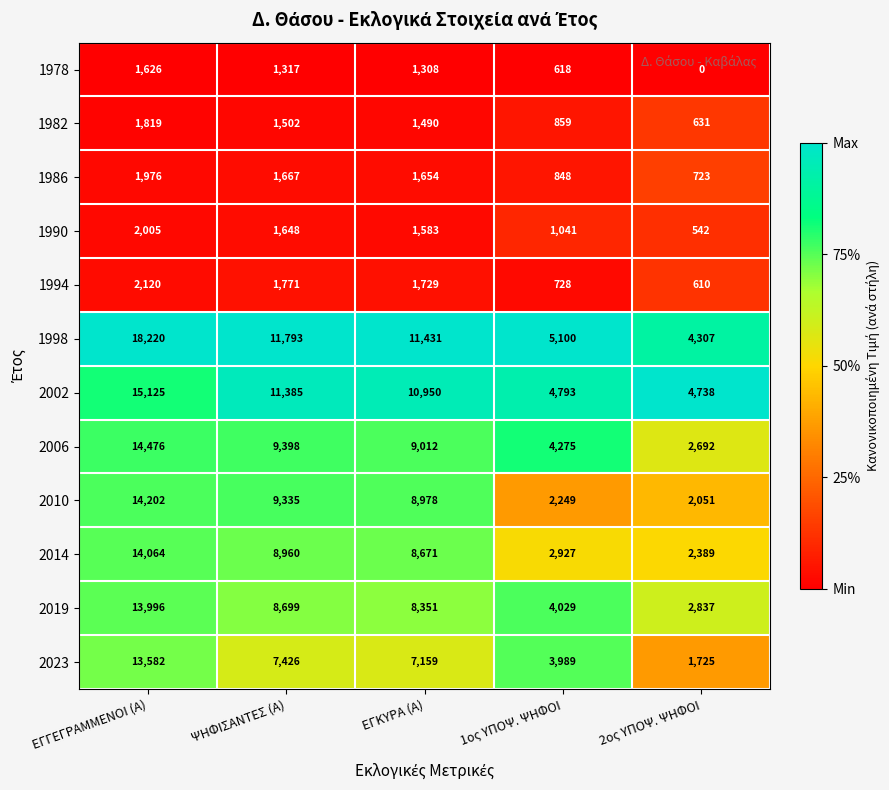

What is the average value of the 2023 series?

6776